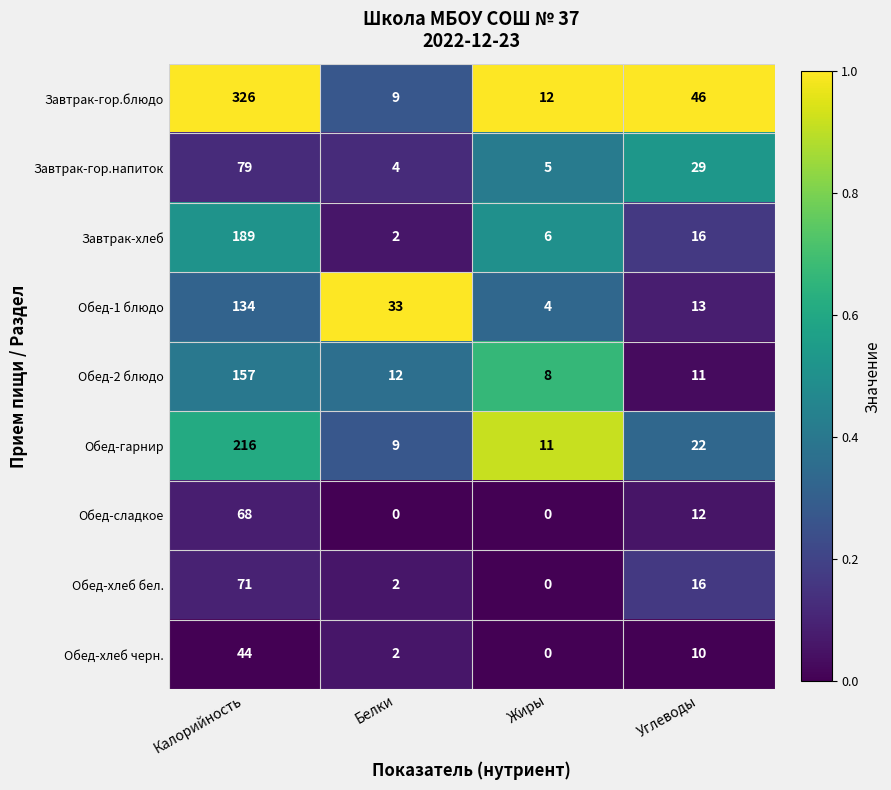

Is it true that Завтрак-гор.напиток equals 6 at Белки?

False